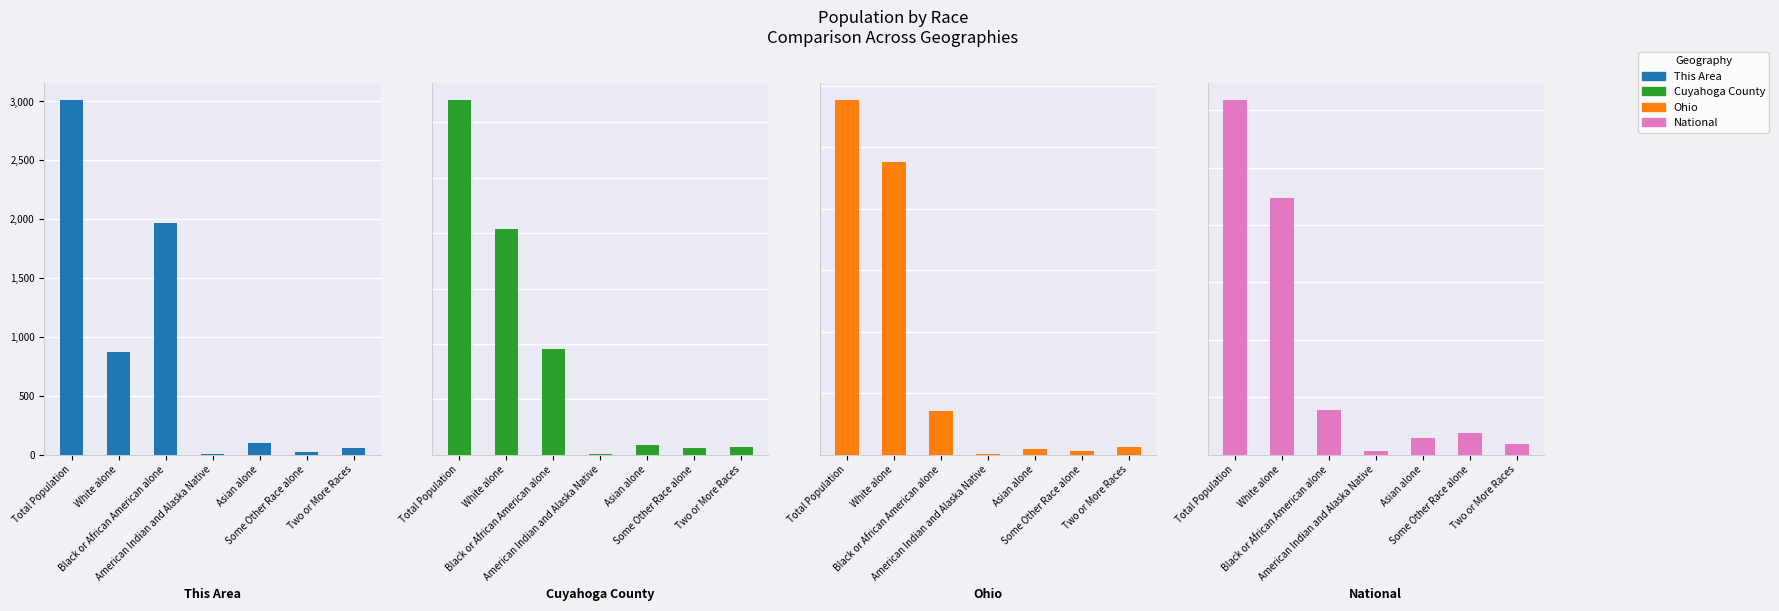

What is the difference between the Ohio values at American Indian and Alaska Native and Two or More Races?

212473